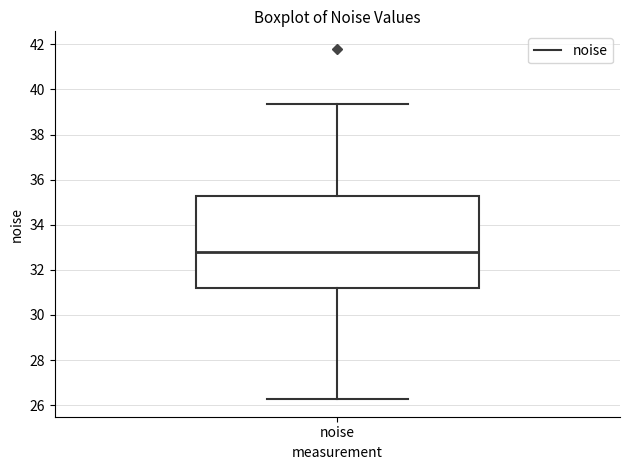

Transcribe this box plot: give where the median line is, the range the box spans, and where the two whiskers end, as read against the y-axis. The values are not printed on the chart, so give them approximately, as read against the axis.

median 32.8, box 31.2 to 35.2, whiskers 26.2 to 39.4